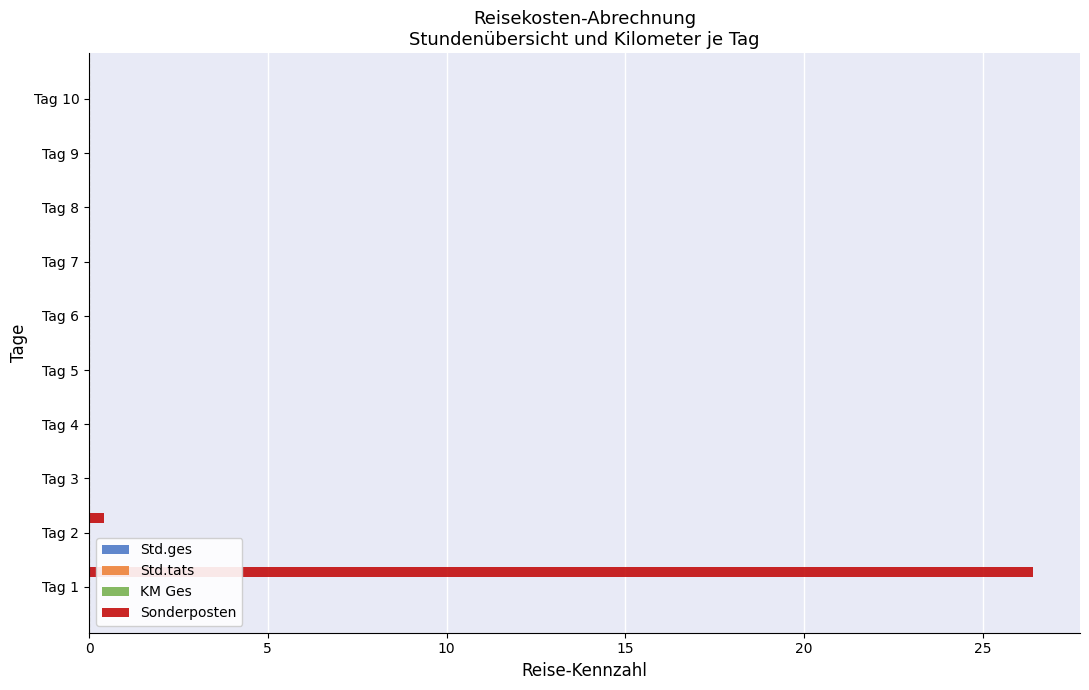

What is the maximum value shown in the chart?

26.4